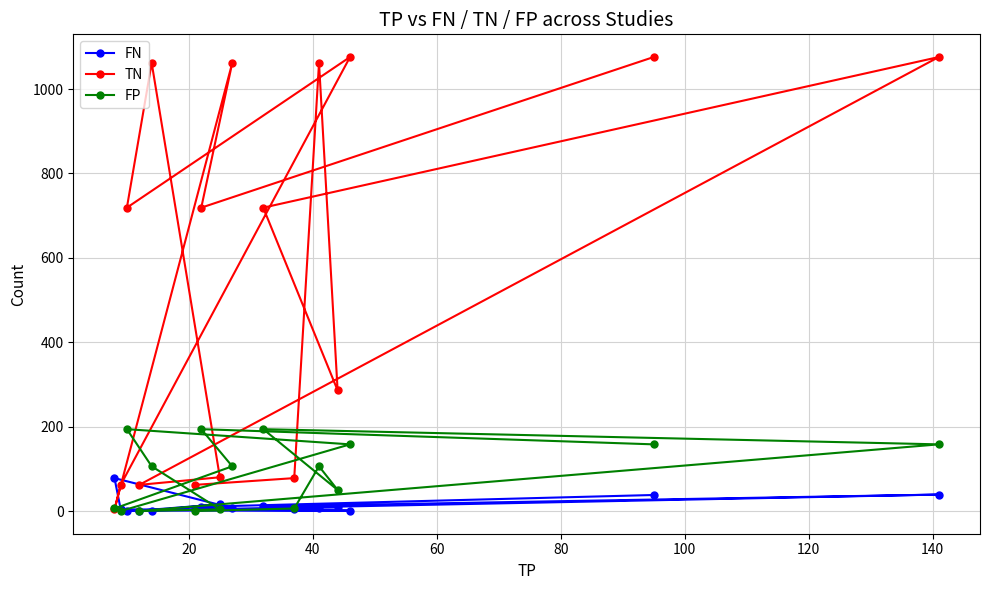

How many interior local peaks does the FP series have?

4